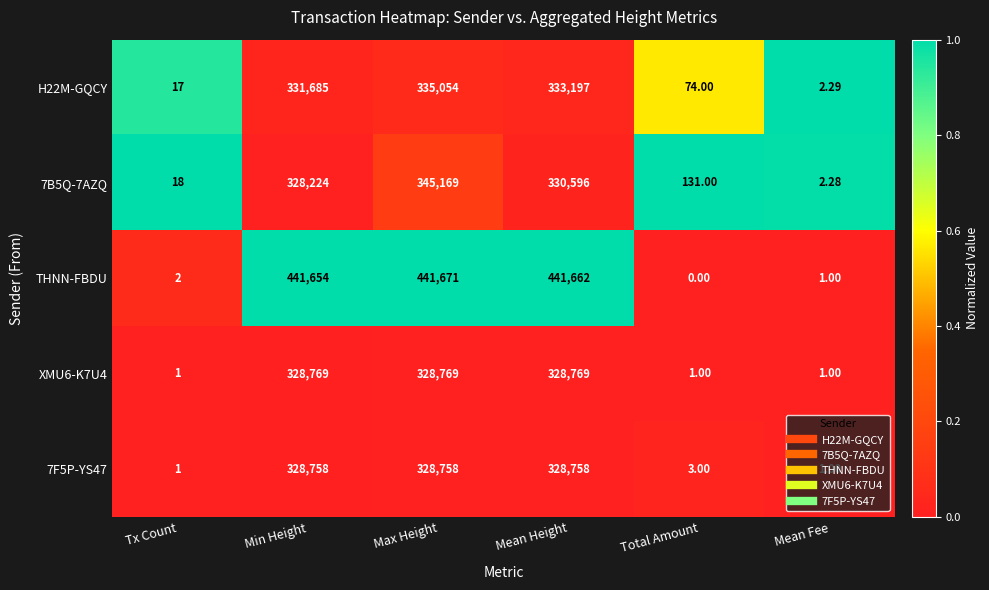

Where is THNN-FBDU nearest to the value 220835?

Min Height